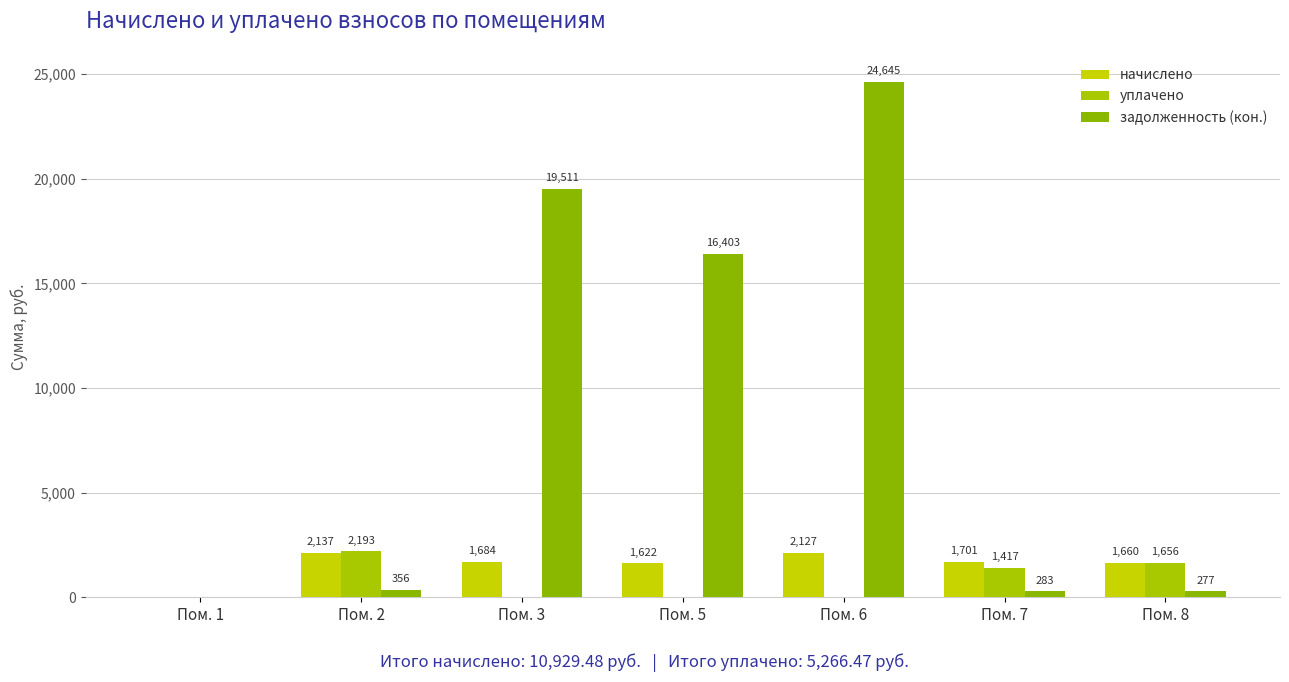

Where does the начислено series first go above 1683?

Пом. 2